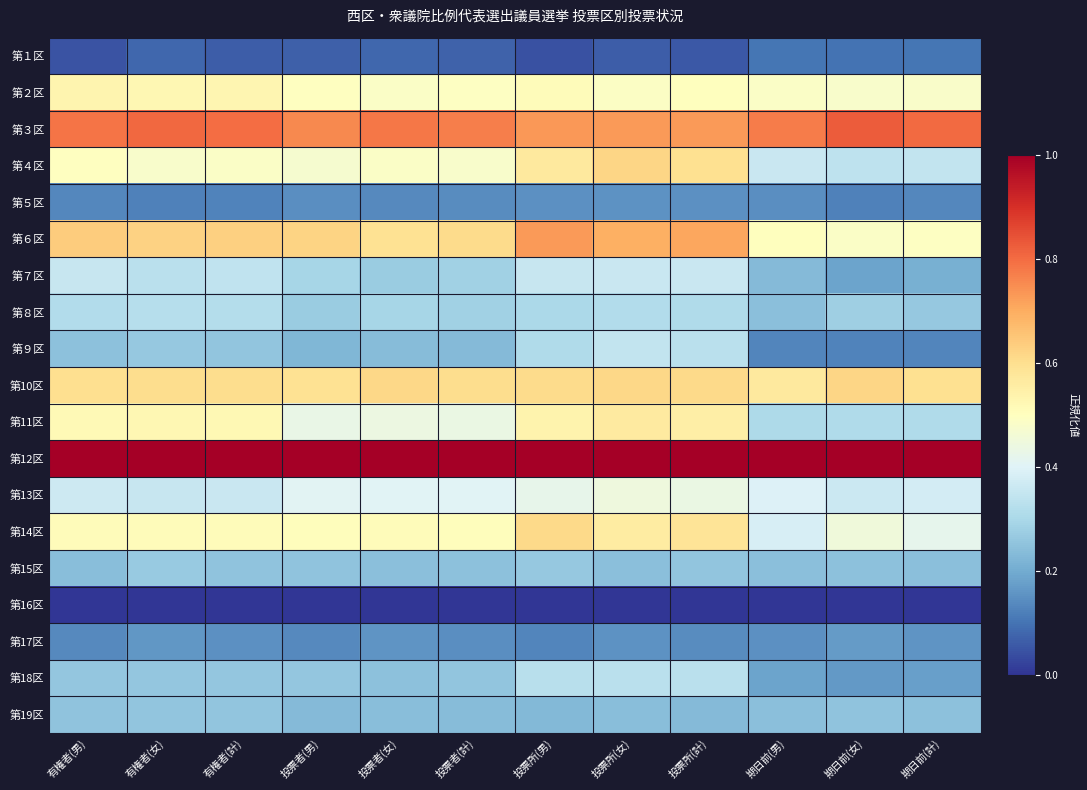

What is the maximum value shown in the chart?

1.0